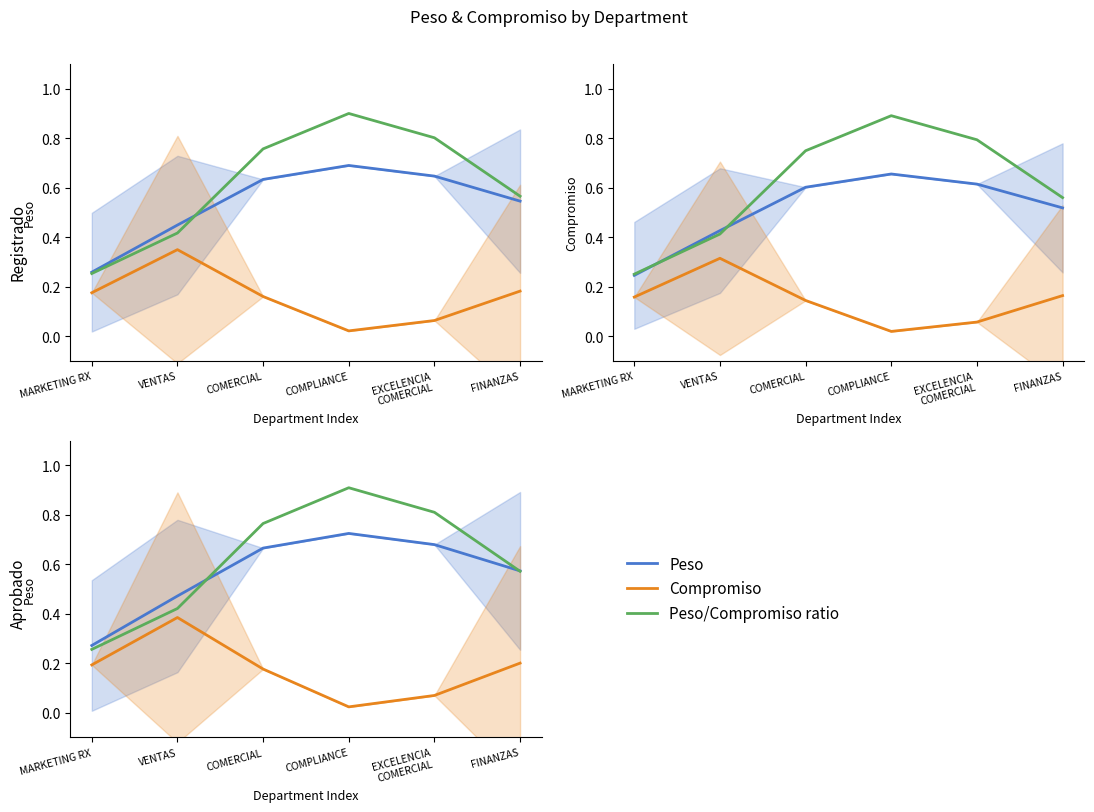

At which category does Compromiso reach its first local peak?

VENTAS